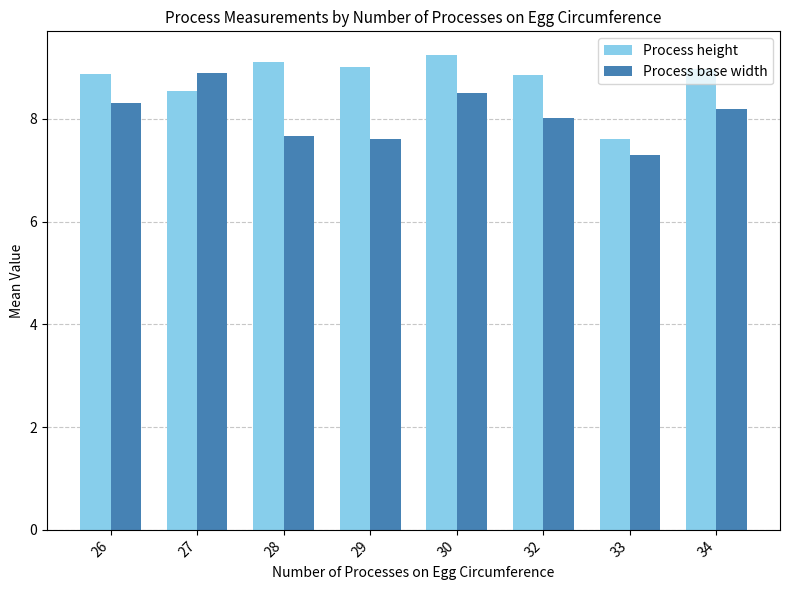

Rank the series at 32 from highest to lowest value.

Process height, Process base width